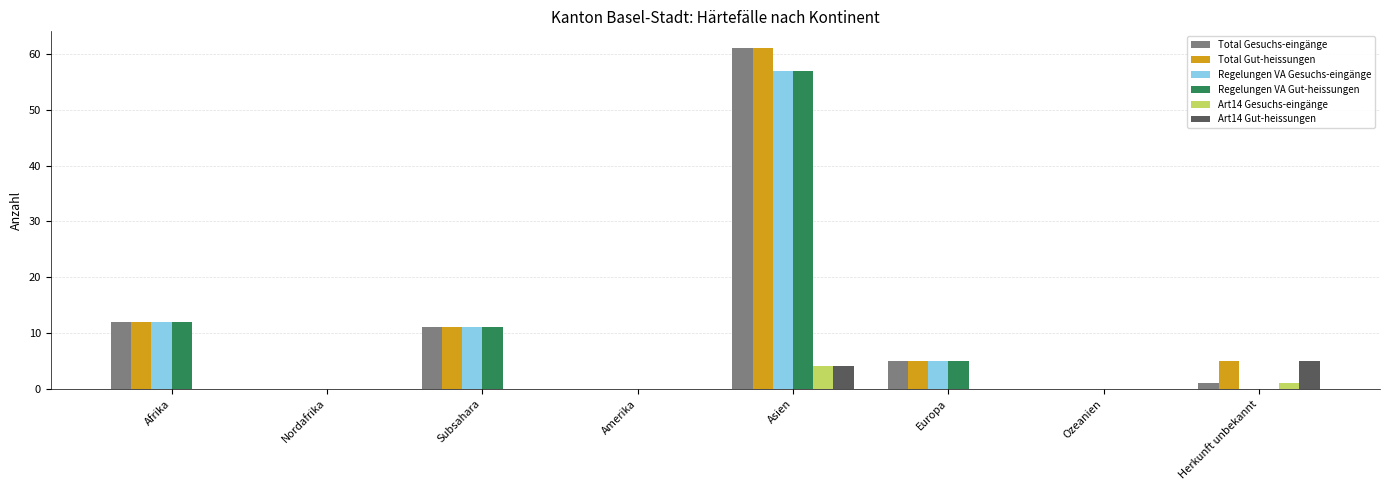

What is the average value of the Art14 Gesuchs-eingänge series?

1